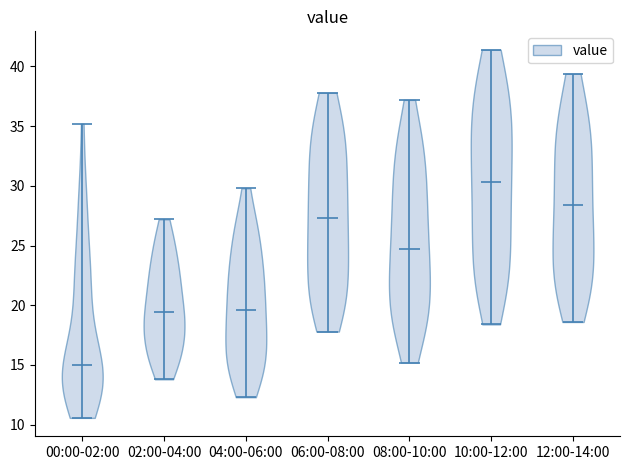

Reading left to right, read every violin against the y-axis: where its median line is, and the lowest and highest points it reaches. The values are not printed on the chart, so give them approximately, as read against the axis.

00:00-02:00: median line 15.0, lowest point 10.5, highest point 35.0
02:00-04:00: median line 19.5, lowest point 14.0, highest point 27.0
04:00-06:00: median line 19.5, lowest point 12.5, highest point 30.0
06:00-08:00: median line 27.5, lowest point 18.0, highest point 38.0
08:00-10:00: median line 24.5, lowest point 15.0, highest point 37.0
10:00-12:00: median line 30.5, lowest point 18.5, highest point 41.5
12:00-14:00: median line 28.5, lowest point 18.5, highest point 39.5